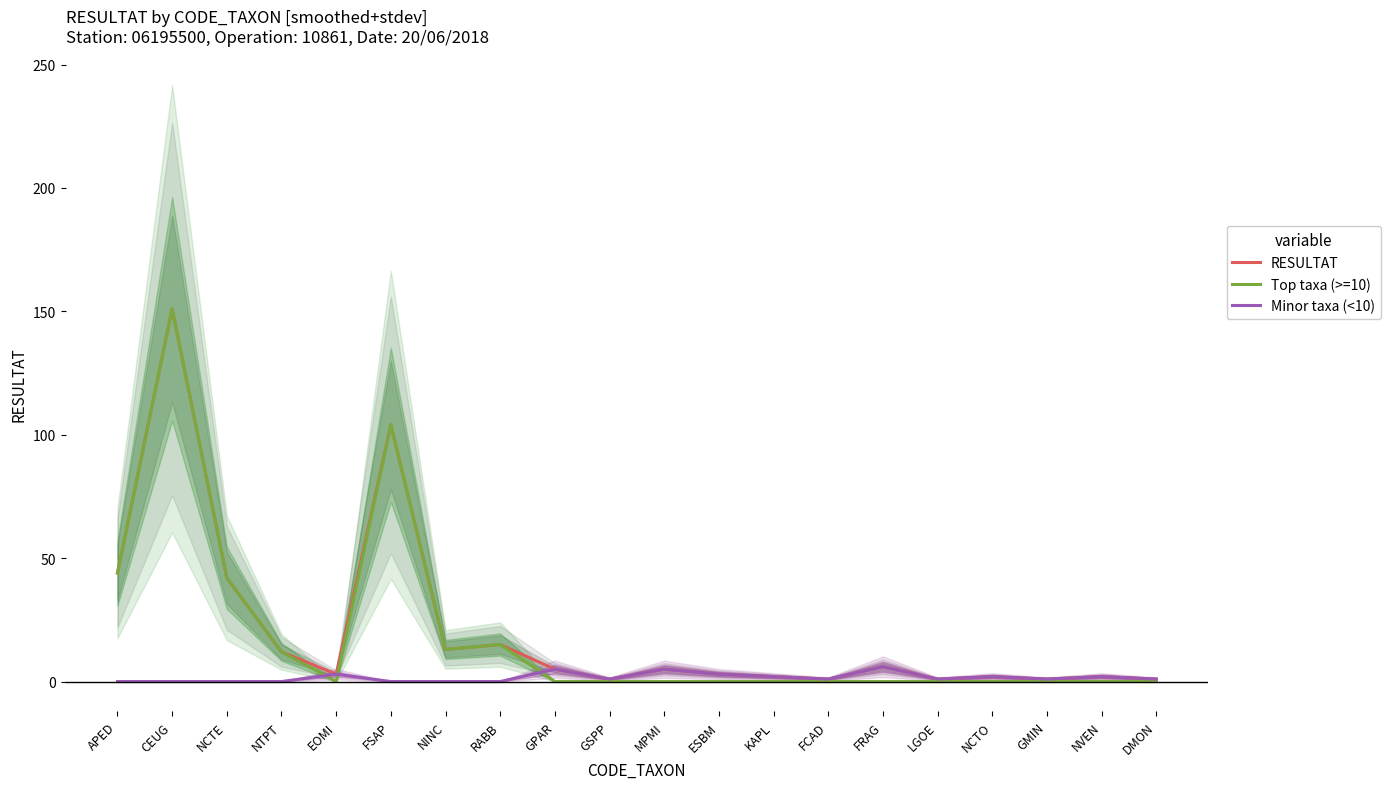

What is the spread (max minus min) of values at APED?

44